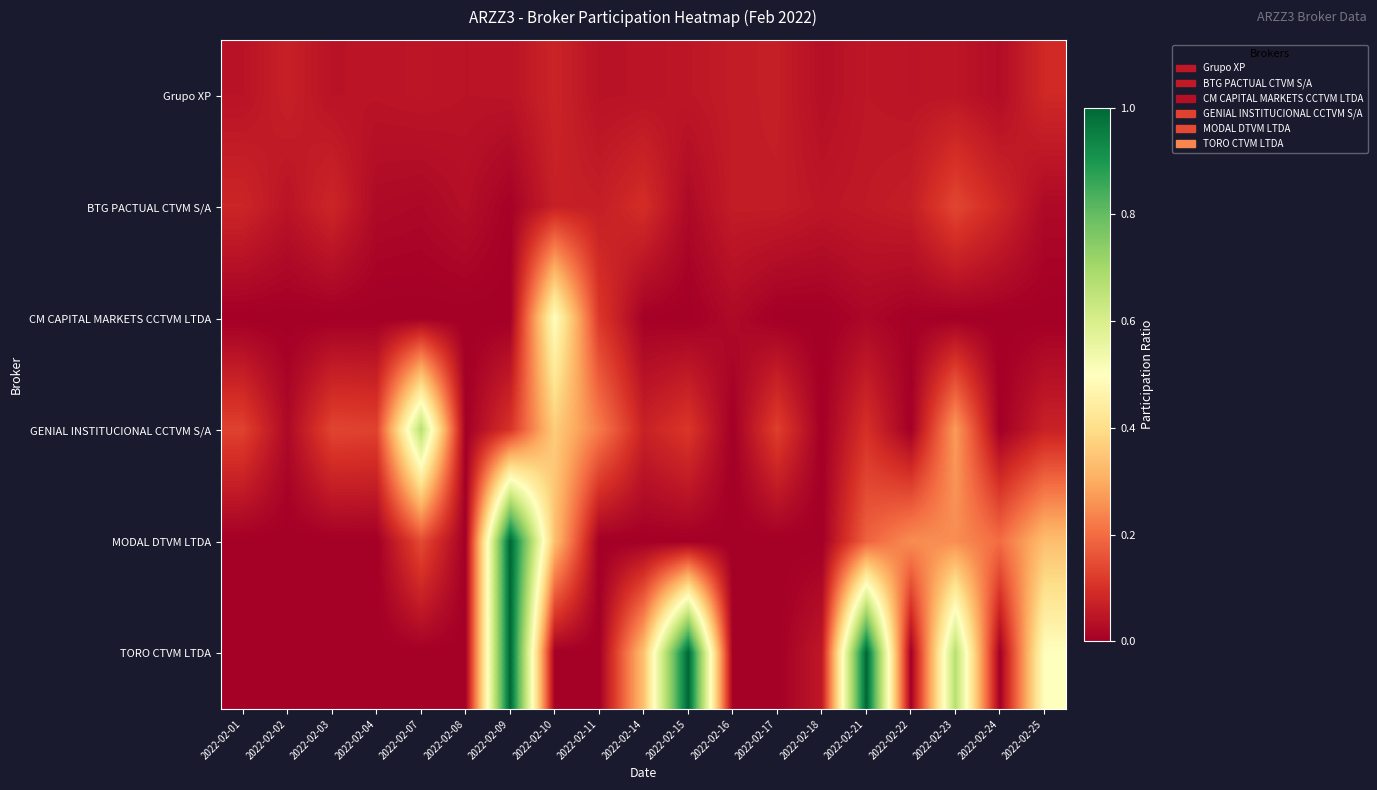

Reading left to right, list all the values displayed in this chart.

Grupo XP: 2022-02-01=0.0	2022-02-02=0.1	2022-02-03=0.0	2022-02-04=0.0	2022-02-07=0.0	2022-02-08=0.0	2022-02-09=0.0	2022-02-10=0.1	2022-02-11=0.0	2022-02-14=0.0	2022-02-15=0.0	2022-02-16=0.1	2022-02-17=0.1	2022-02-18=0.0	2022-02-21=0.1	2022-02-22=0.0	2022-02-23=0.0	2022-02-24=0.0	2022-02-25=0.1
BTG PACTUAL CTVM S/A: 2022-02-01=0.1	2022-02-02=0.0	2022-02-03=0.1	2022-02-04=0.0	2022-02-07=0.0	2022-02-08=0.0	2022-02-09=0.0	2022-02-10=0.1	2022-02-11=0.1	2022-02-14=0.1	2022-02-15=0.0	2022-02-16=0.1	2022-02-17=0.1	2022-02-18=0.0	2022-02-21=0.1	2022-02-22=0.1	2022-02-23=0.1	2022-02-24=0.1	2022-02-25=0.0
CM CAPITAL MARKETS CCTVM LTDA: 2022-02-01=0.0	2022-02-02=0.0	2022-02-03=0.0	2022-02-04=0.0	2022-02-07=0.0	2022-02-08=0.0	2022-02-09=0.0	2022-02-10=0.5	2022-02-11=0.1	2022-02-14=0.0	2022-02-15=0.0	2022-02-16=0.0	2022-02-17=0.0	2022-02-18=0.0	2022-02-21=0.0	2022-02-22=0.0	2022-02-23=0.0	2022-02-24=0.0	2022-02-25=0.0
GENIAL INSTITUCIONAL CCTVM S/A: 2022-02-01=0.1	2022-02-02=0.0	2022-02-03=0.1	2022-02-04=0.1	2022-02-07=0.7	2022-02-08=0.0	2022-02-09=0.1	2022-02-10=0.4	2022-02-11=0.2	2022-02-14=0.1	2022-02-15=0.1	2022-02-16=0.0	2022-02-17=0.1	2022-02-18=0.0	2022-02-21=0.1	2022-02-22=0.0	2022-02-23=0.3	2022-02-24=0.0	2022-02-25=0.1
MODAL DTVM LTDA: 2022-02-01=0.0	2022-02-02=0.0	2022-02-03=0.0	2022-02-04=0.0	2022-02-07=0.1	2022-02-08=0.0	2022-02-09=1.0	2022-02-10=0.3	2022-02-11=0.0	2022-02-14=0.0	2022-02-15=0.0	2022-02-16=0.0	2022-02-17=0.0	2022-02-18=0.0	2022-02-21=0.2	2022-02-22=0.3	2022-02-23=0.3	2022-02-24=0.2	2022-02-25=0.3
TORO CTVM LTDA: 2022-02-01=0.0	2022-02-02=0.0	2022-02-03=0.0	2022-02-04=0.0	2022-02-07=0.0	2022-02-08=0.0	2022-02-09=1.0	2022-02-10=0.0	2022-02-11=0.0	2022-02-14=0.3	2022-02-15=1.0	2022-02-16=0.0	2022-02-17=0.0	2022-02-18=0.1	2022-02-21=1.0	2022-02-22=0.0	2022-02-23=0.7	2022-02-24=0.0	2022-02-25=0.5